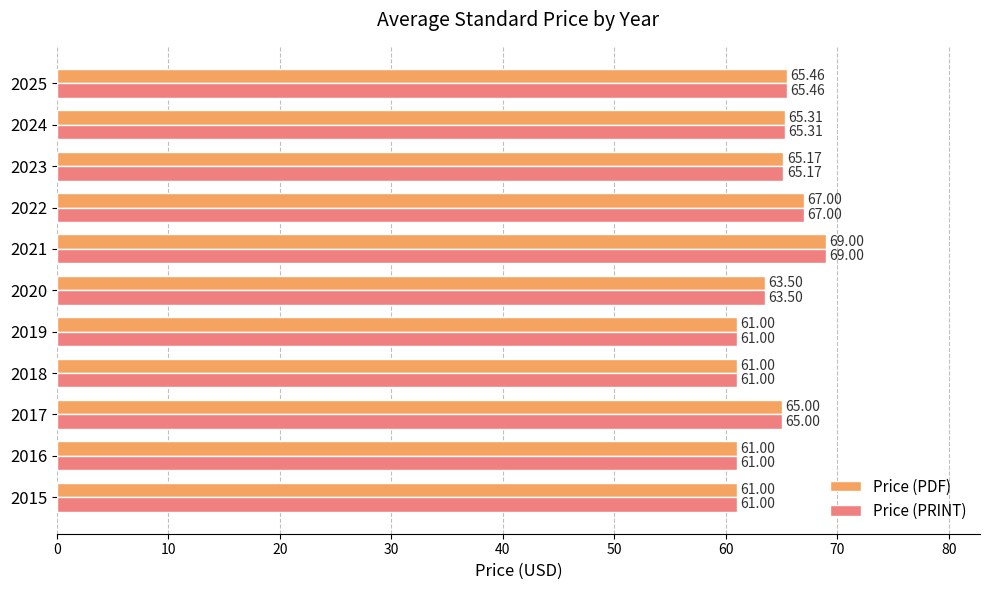

How many categories are shown in the chart?

11